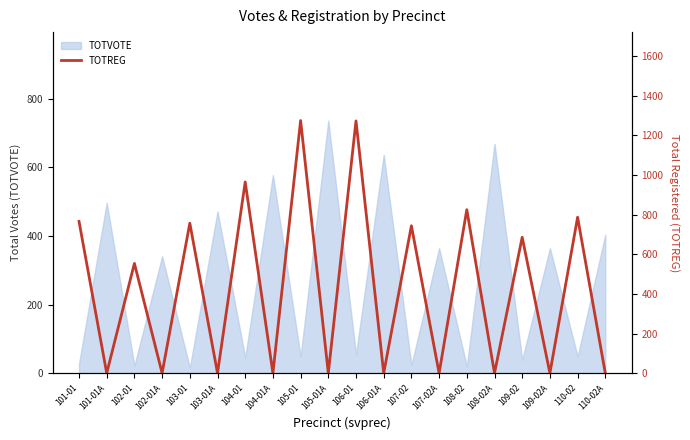

Reading left to right, what are all the values shown in this chart?

101-01=766	101-01A=0	102-01=554	102-01A=0	103-01=757	103-01A=0	104-01=965	104-01A=0	105-01=1275	105-01A=0	106-01=1273	106-01A=0	107-02=744	107-02A=0	108-02=825	108-02A=0	109-02=686	109-02A=0	110-02=787	110-02A=0